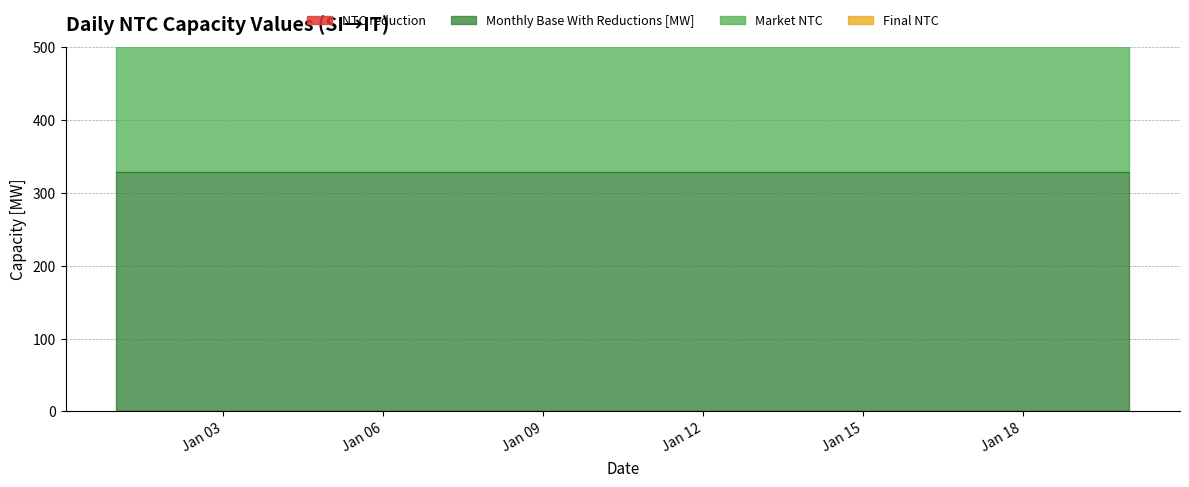

At which category does the chart reach its peak across all series?

2022-01-01